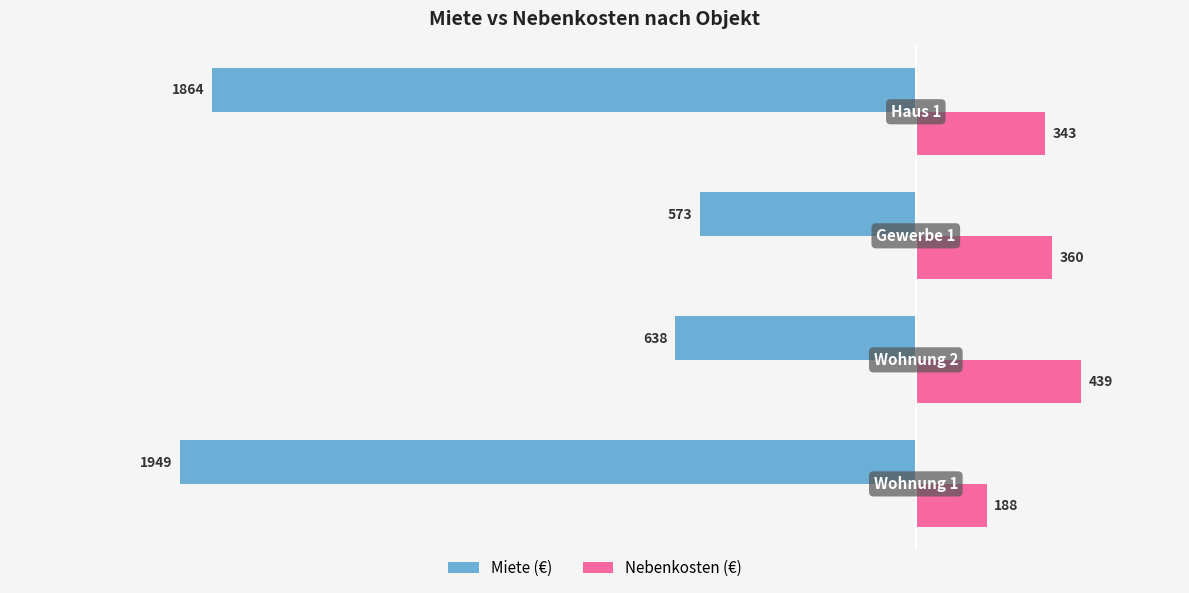

List the series in order of their overall mean, lowest first.

Miete (€), Nebenkosten (€)